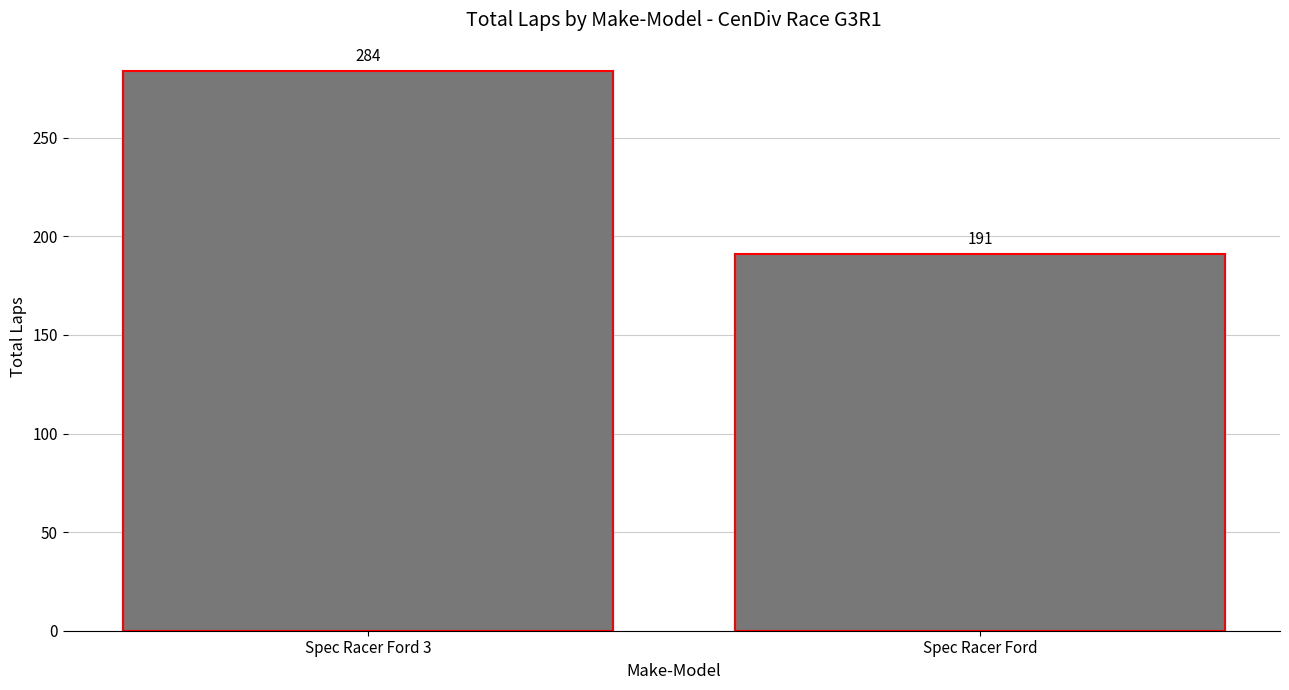

Is it true that the value at Spec Racer Ford 3 is 284?

True